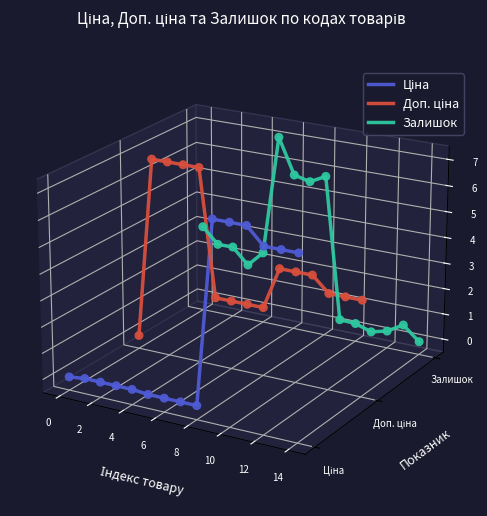

What are all the series names shown in the legend?

Ціна, Доп. ціна, Залишок